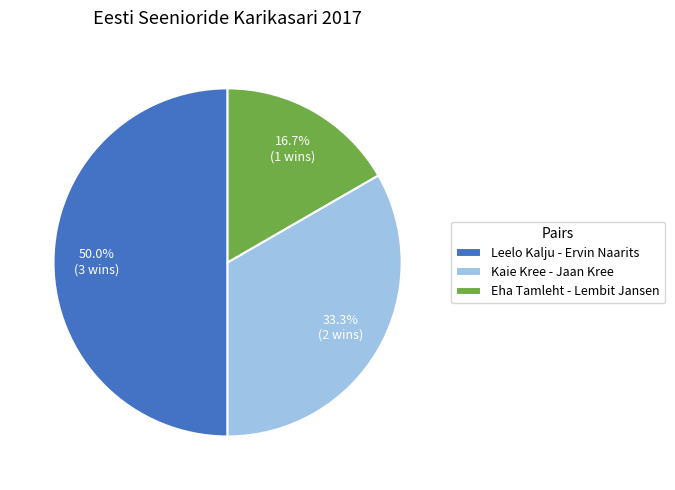

Do Eha Tamleht - Lembit Jansen and Leelo Kalju - Ervin Naarits together represent more than half of the pie?

Yes